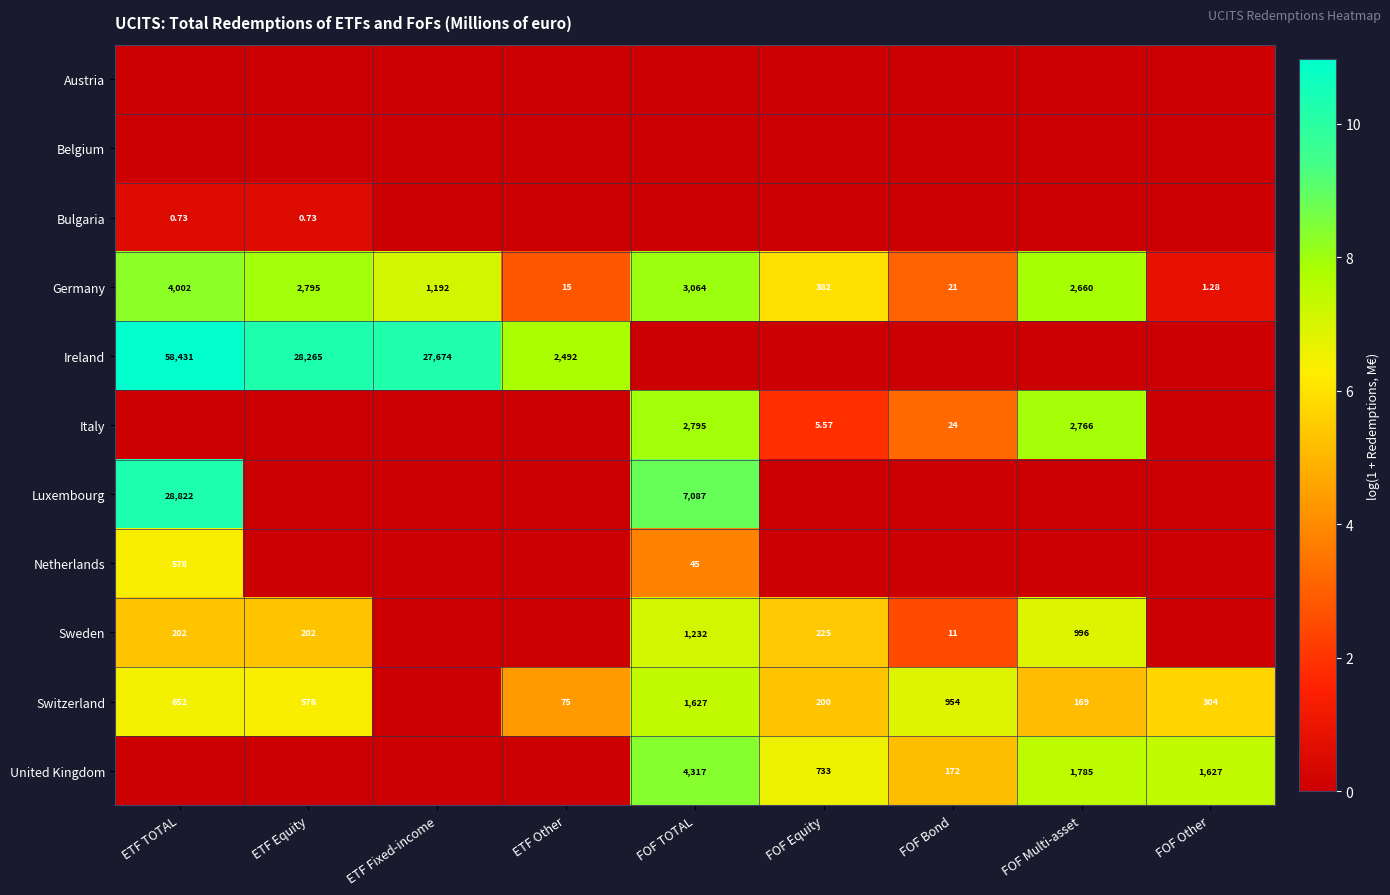

Where does the Germany series first go above 1192?

ETF TOTAL